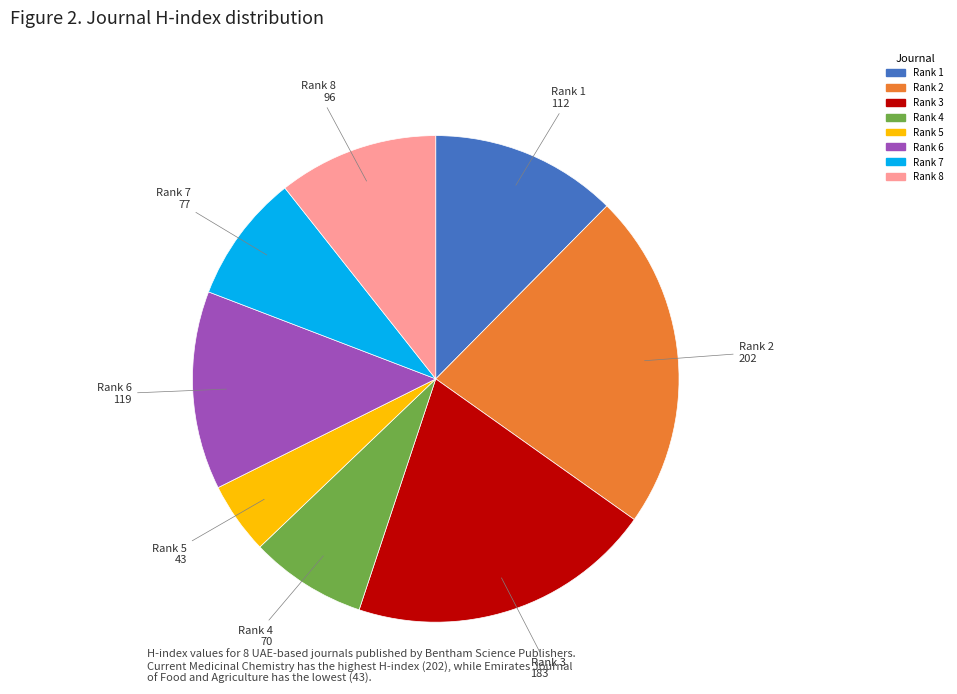

Does any single category account for the majority?

No